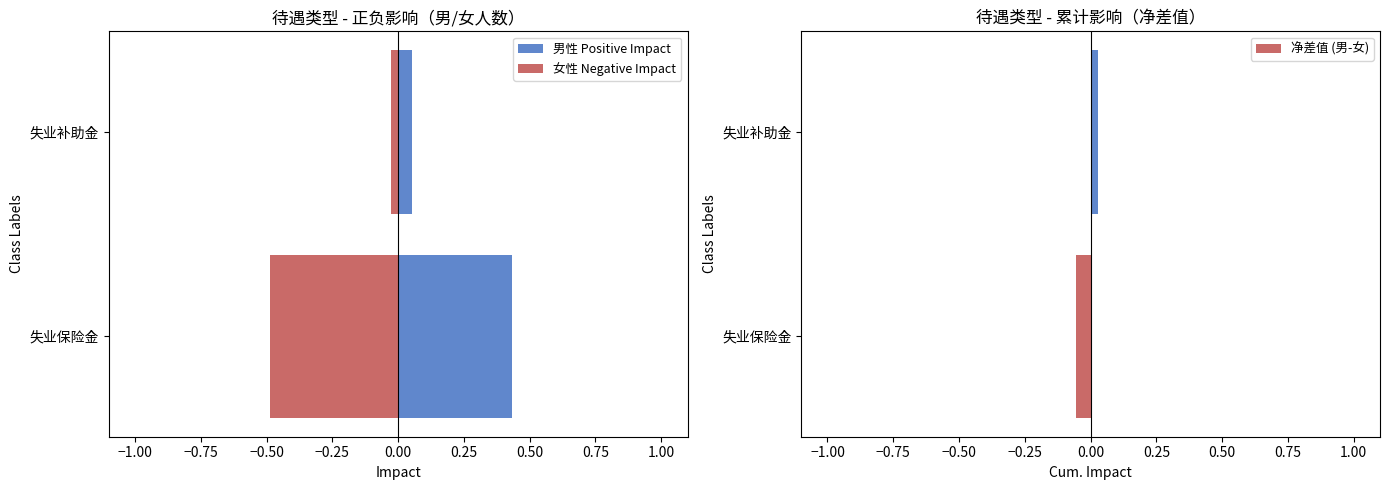

At how many categories does at least one series exceed 0?

2